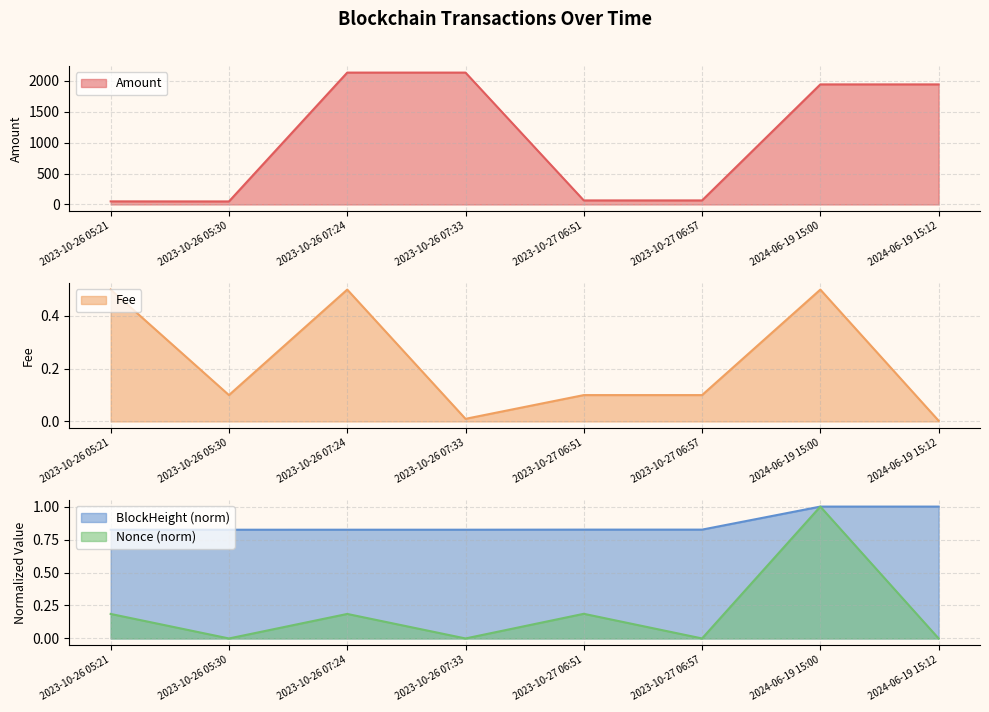

True or false: Nonce and Amount intersect in this chart.

False